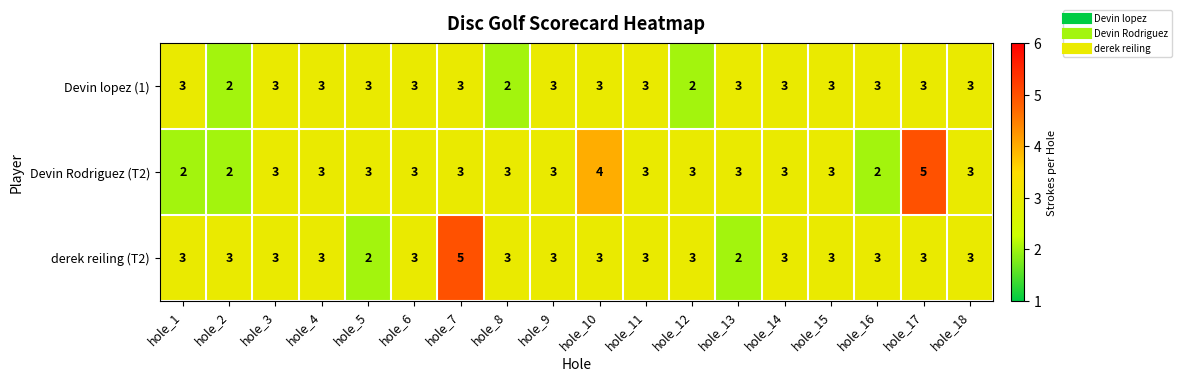

At which label does derek reiling (T2) reach its peak?

hole_7